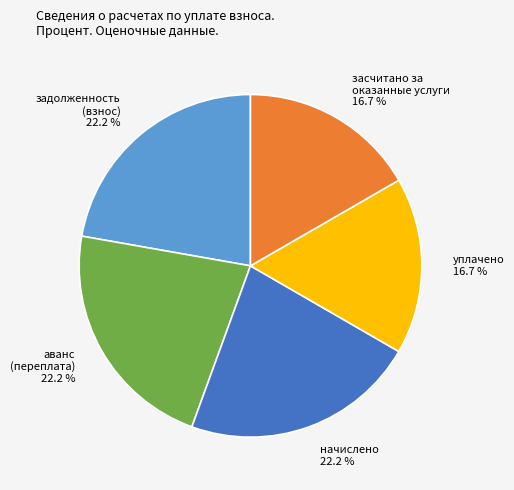

Does засчитано за оказанные услуги represent more than half of the total?

No